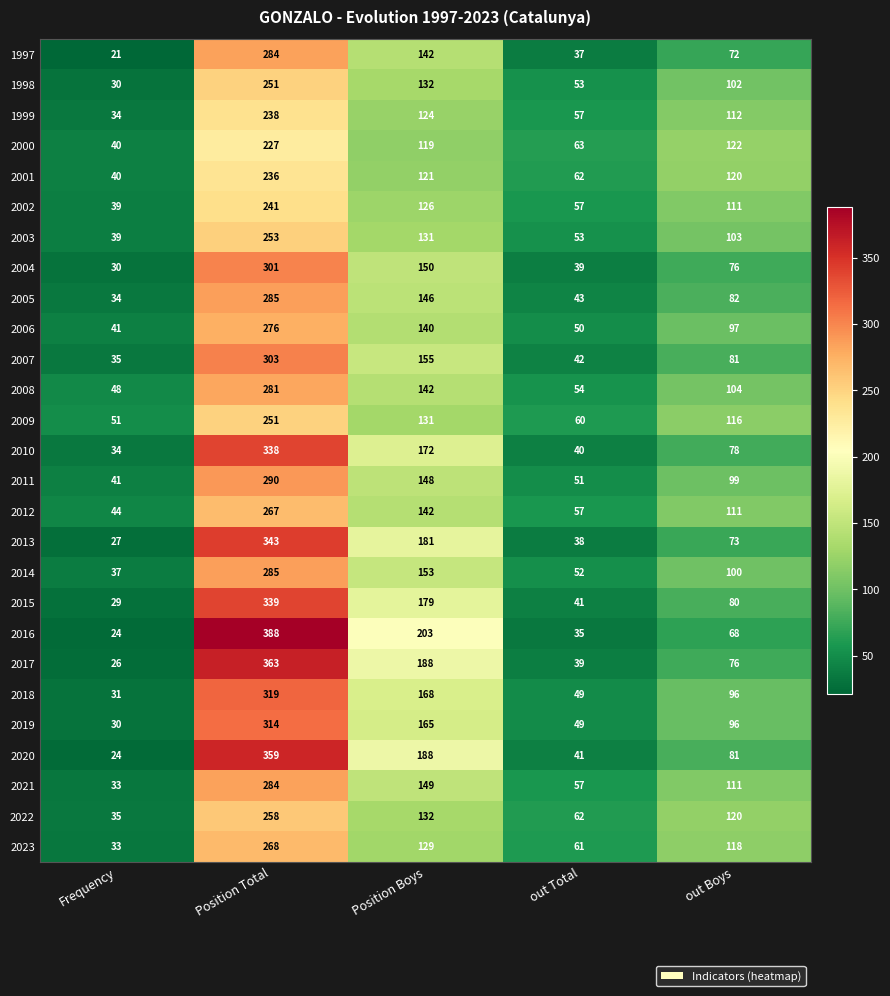

List the labels in order of 2010 value, largest first.

Position Total, Position Boys, out Boys, out Total, Frequency